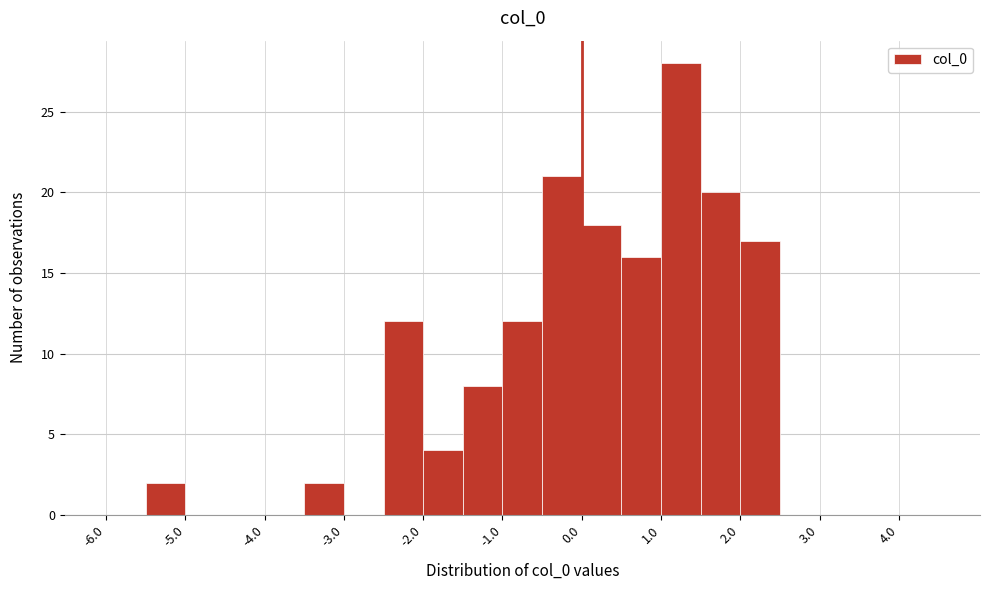

Over which range of the x-axis is the bar tallest?

1.0 to 1.5